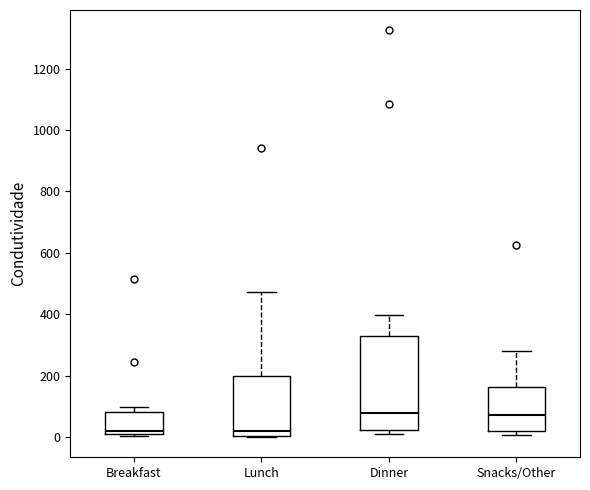

Which box is the tallest, from its lower edge to its upper edge?

Dinner